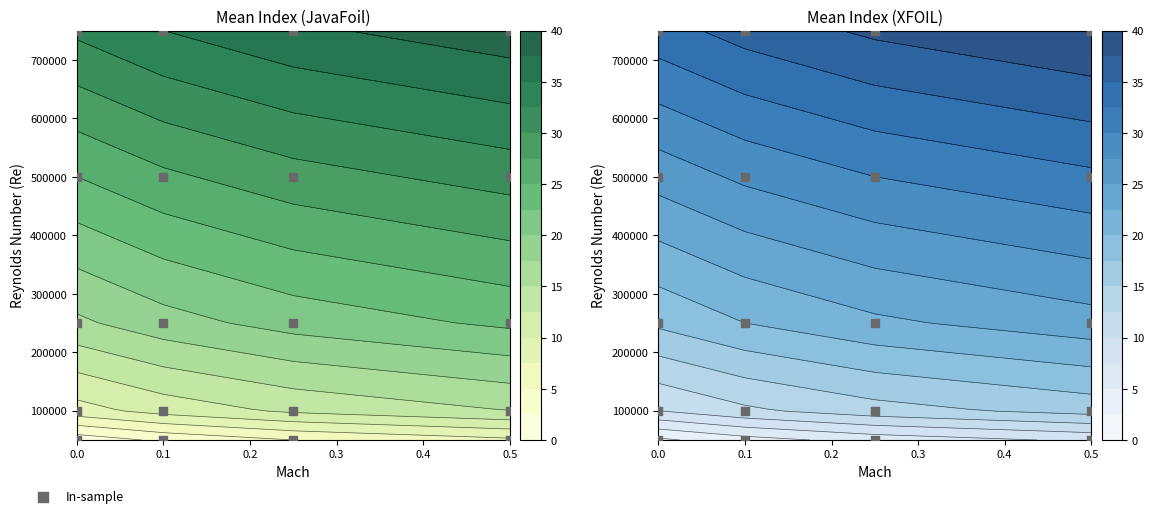

How many distinct data groups are displayed?

1